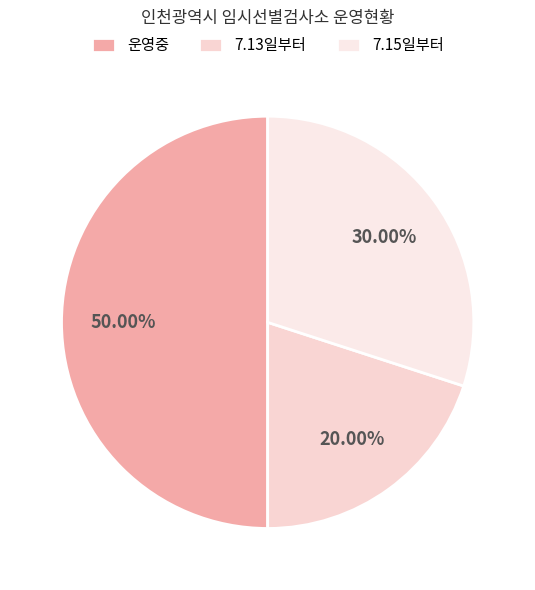

To the nearest percent, what portion does 운영중 represent?

50%